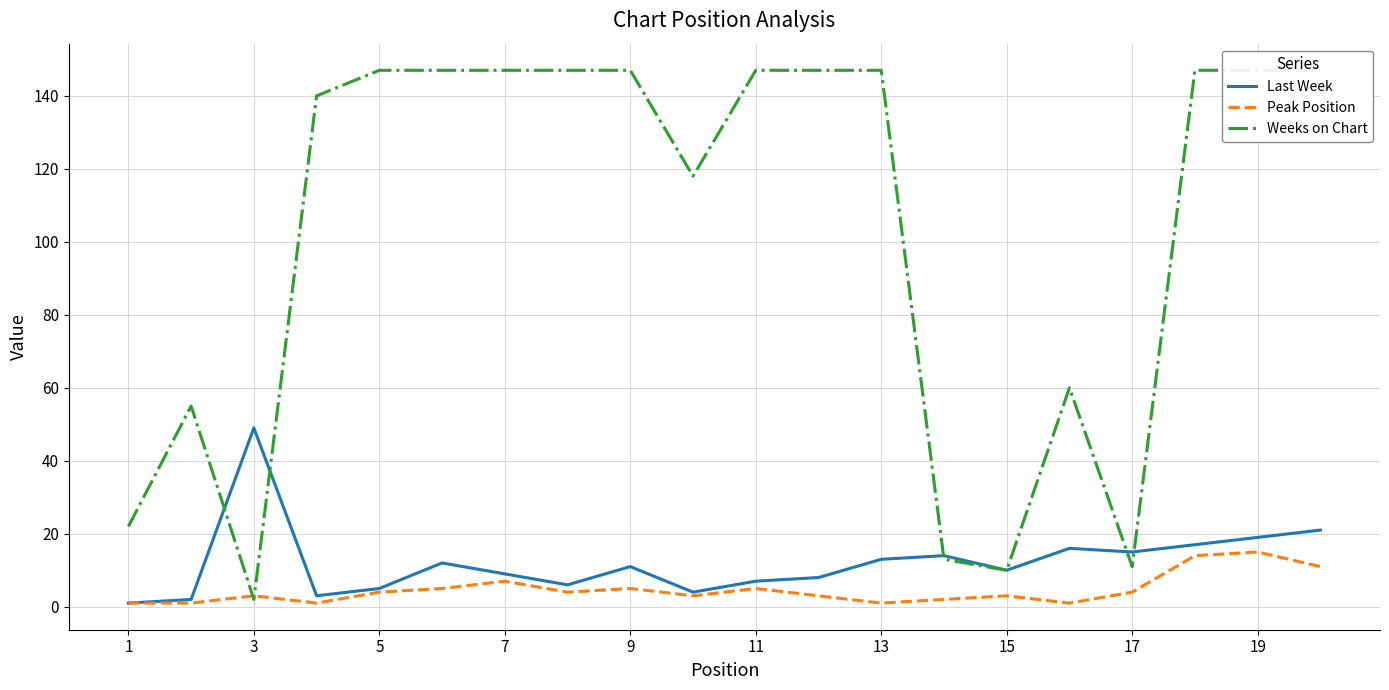

What is the value of the Weeks on Chart point at the 6th from the left?

147